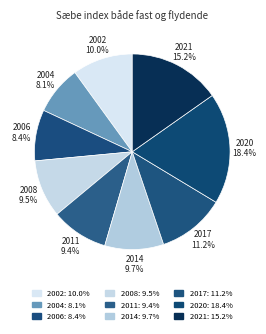

Count the number of slices in the pie.

9